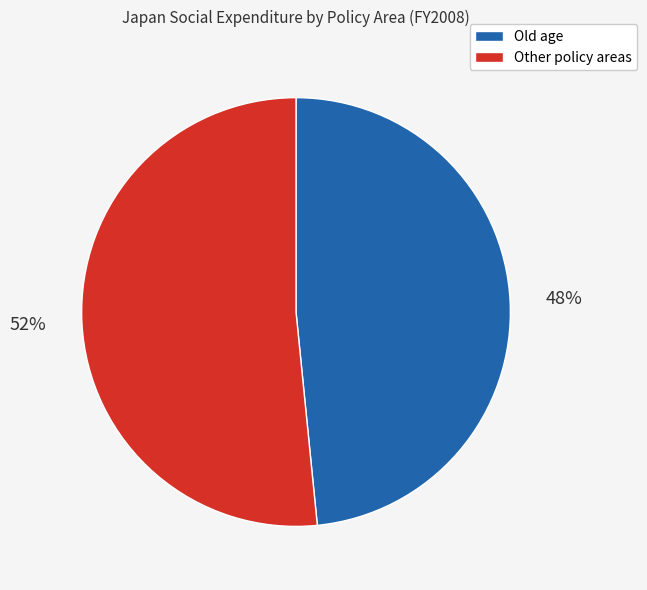

To the nearest percent, what is the average slice percentage?

50%